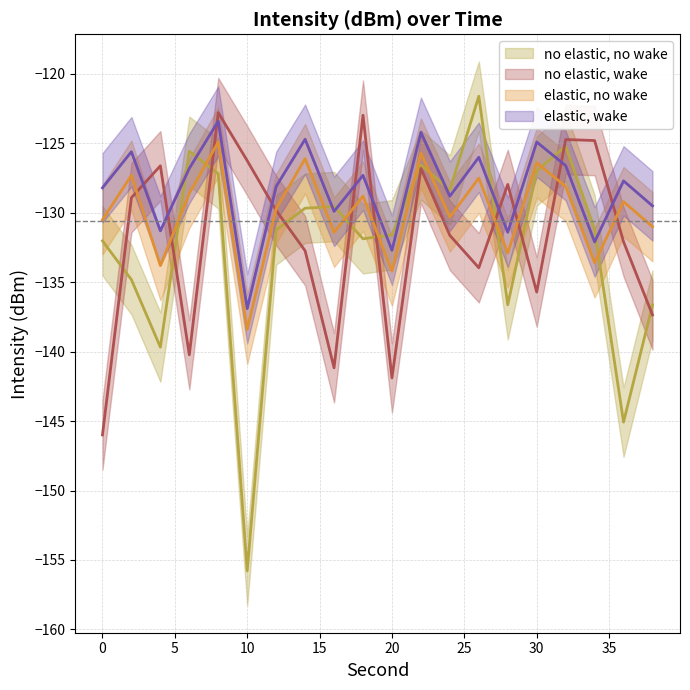

What are all the series names shown in the legend?

no elastic, no wake, no elastic, wake, elastic, no wake, elastic, wake